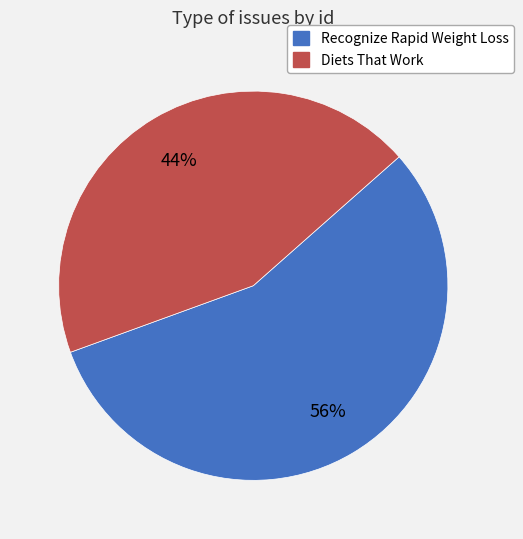

Does any single category account for the majority?

Yes